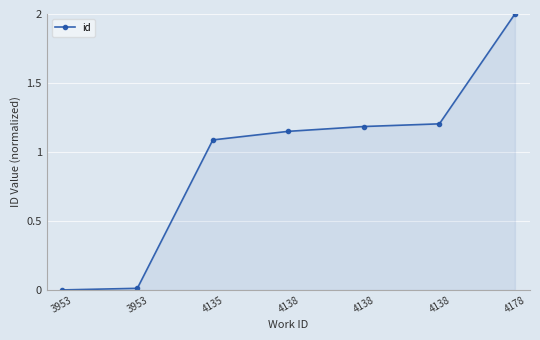

List the labels in order of value, largest first.

4178, 4138, 4138, 4138, 4135, 3953, 3953